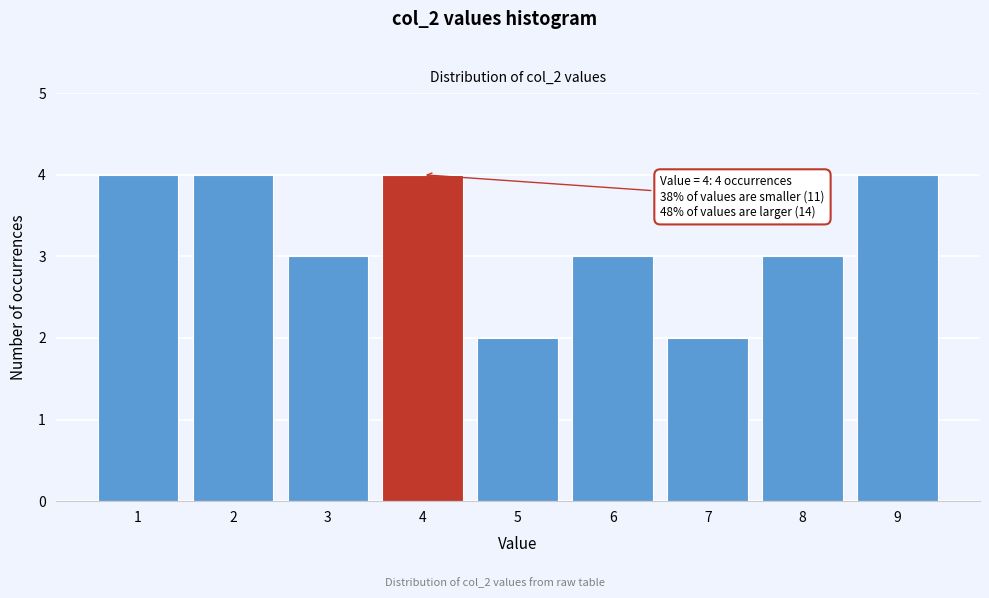

Reading left to right, what are all the values shown in this chart?

4	4	3	4	2	3	2	3	4